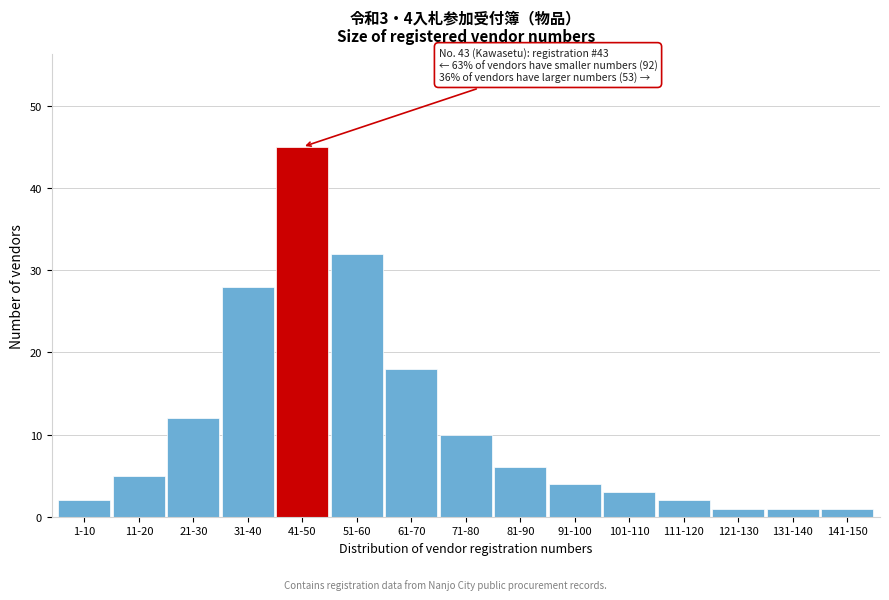

Reading right to left, list all the values displayed in this chart.

1	1	1	2	3	4	6	10	18	32	45	28	12	5	2